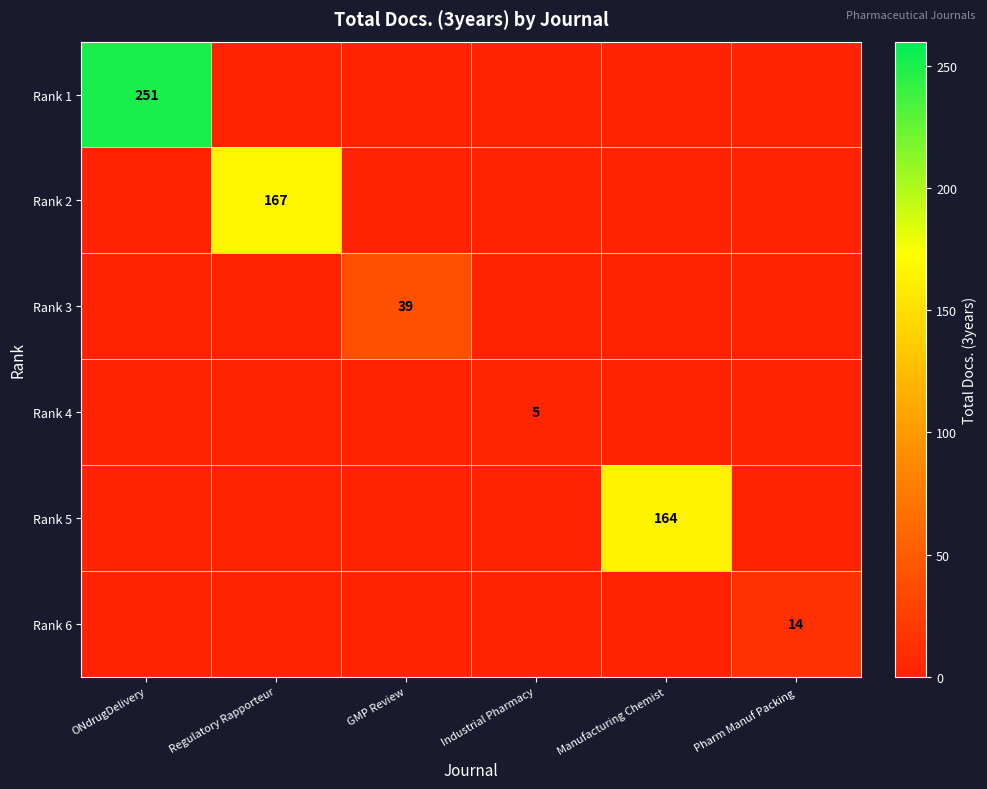

The Rank 3 series shows 39 at GMP Review. True or false?

True